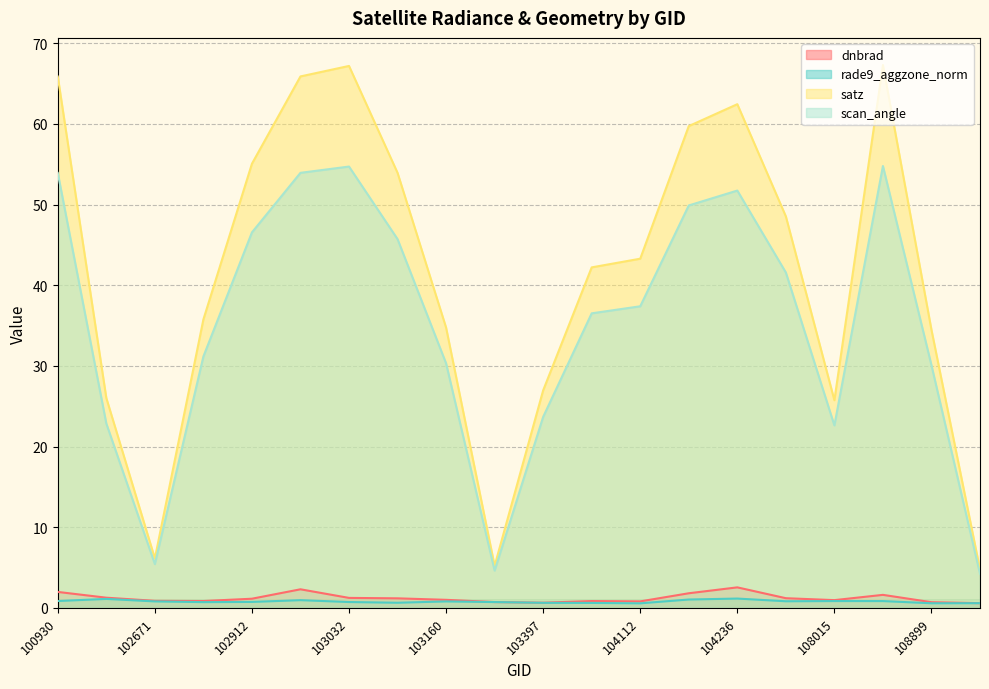

How many distinct data groups are displayed?

4